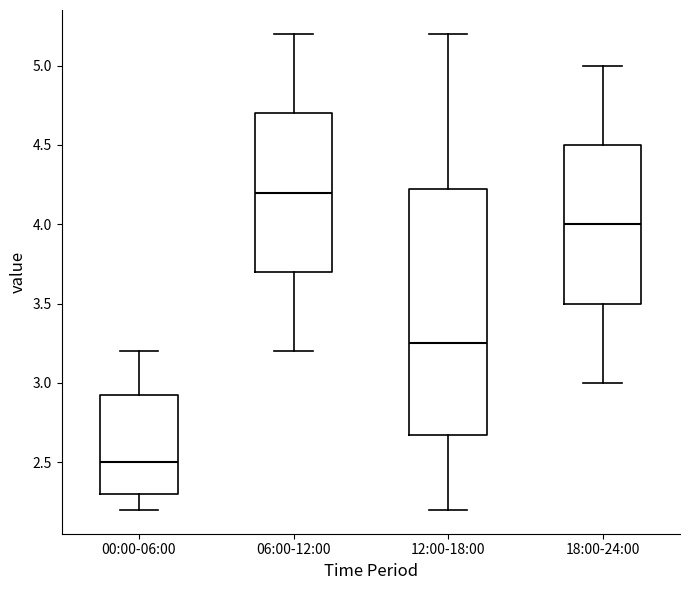

Where is the lower edge of the box for 18:00-24:00 on the y-axis? The values are not printed on the chart, so give them approximately, as read against the axis.

3.50